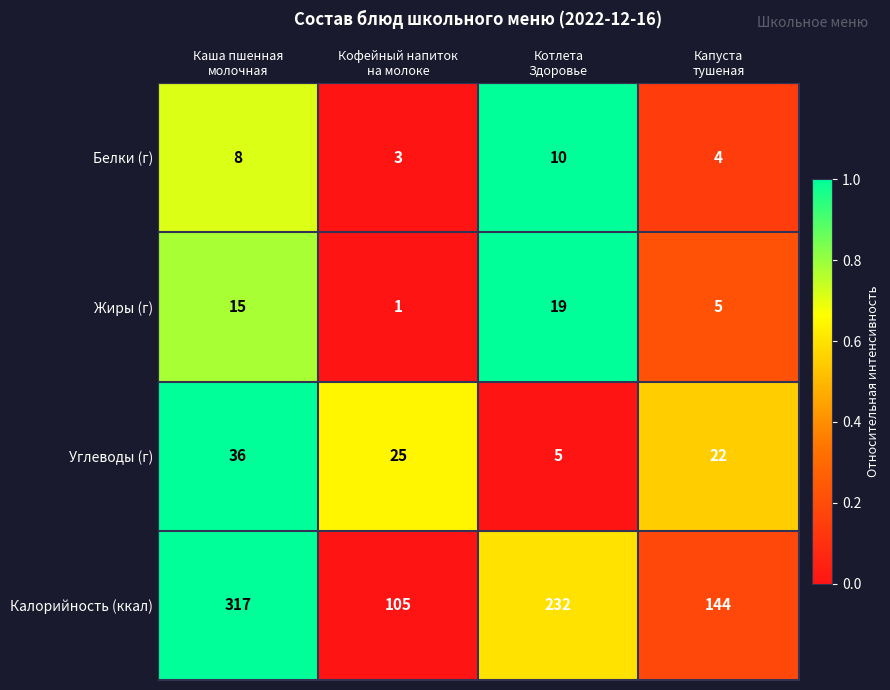

Rank the series by their maximum value, from highest to lowest.

Калорийность (ккал), Углеводы (г), Жиры (г), Белки (г)